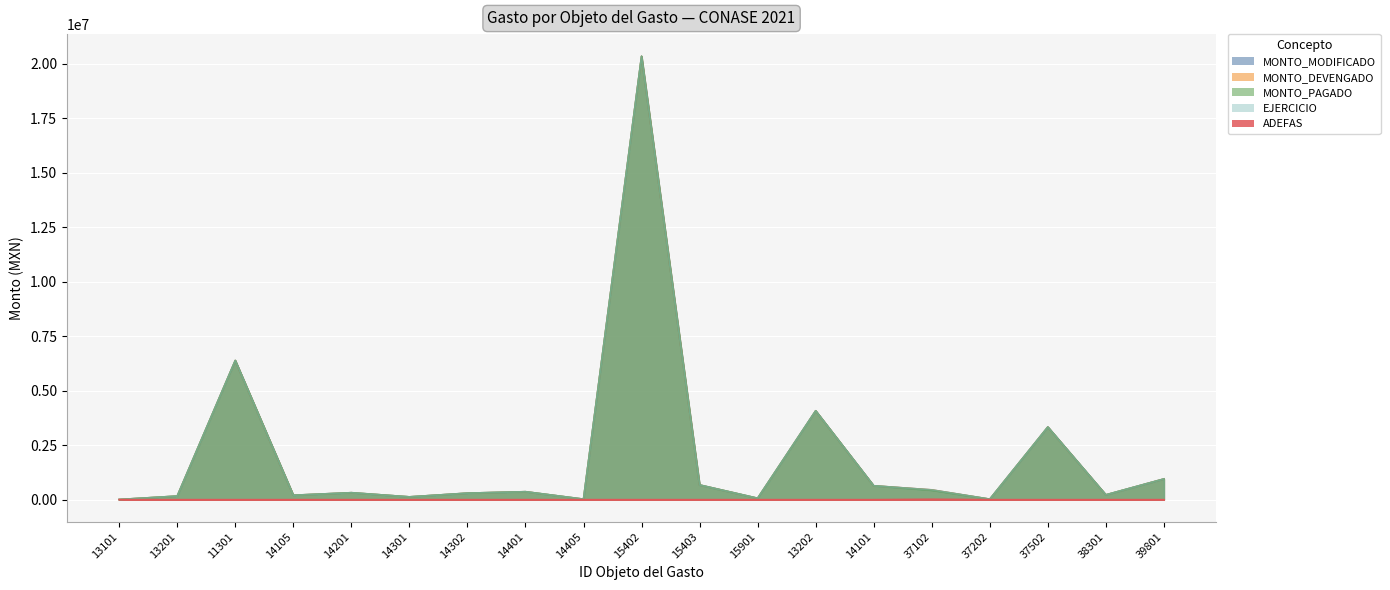

True or false: MONTO_MODIFICADO and ADEFAS cross at least once.

False